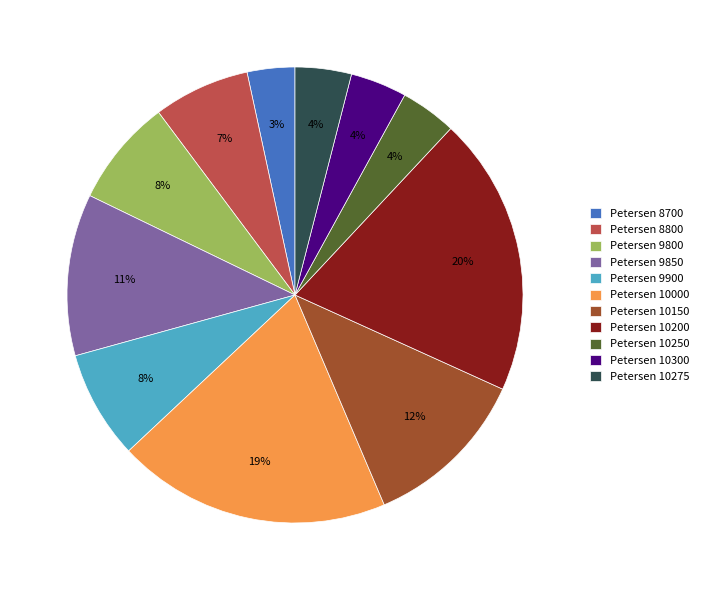

To the nearest percent, what is the average slice percentage?

9%